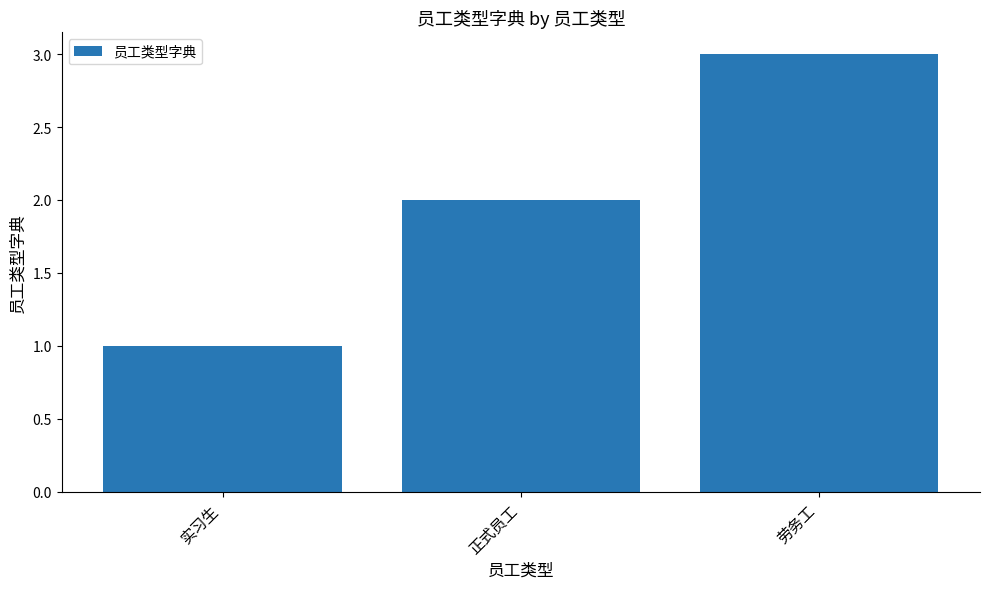

How many bars are there in total?

3